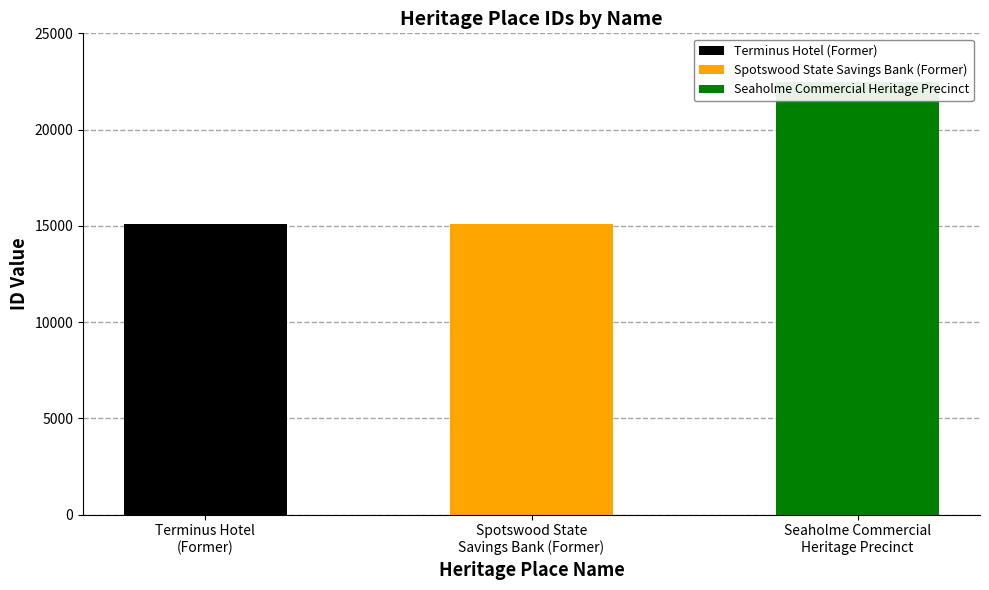

List the labels in order of value, largest first.

Seaholme Commercial
Heritage Precinct, Spotswood State
Savings Bank (Former), Terminus Hotel (Former)